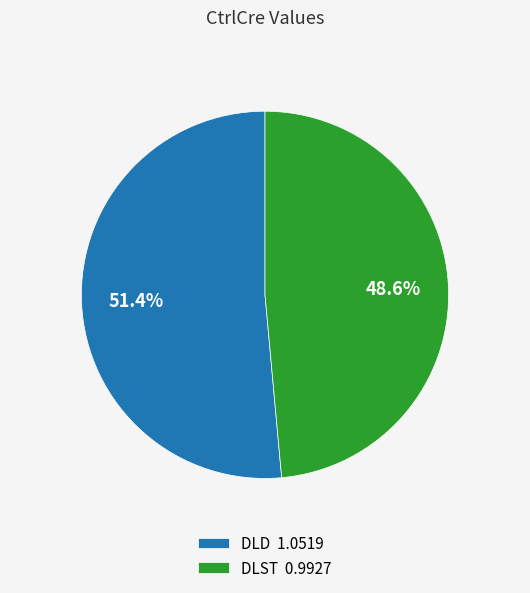

The DLD slice represents 63% of the pie. True or false?

False